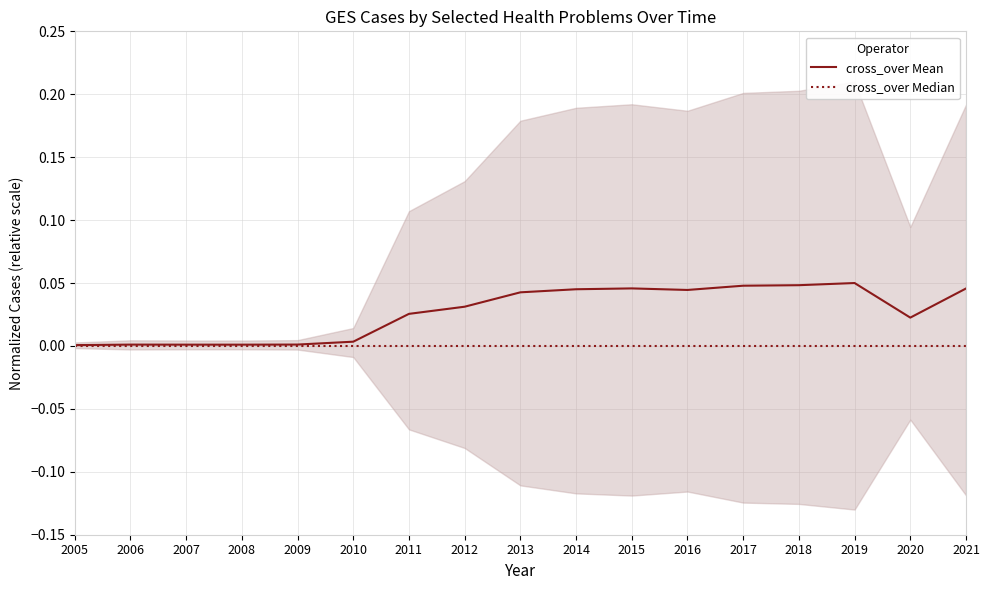

Rank the series by their maximum value, from lowest to highest.

cross_over Median, cross_over Mean